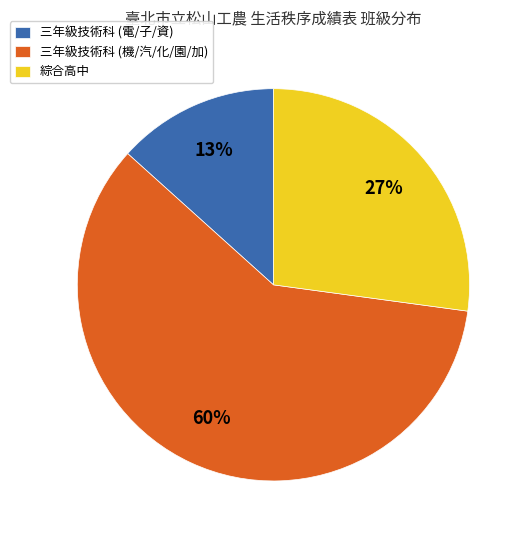

The 三年級技術科 (電/子/資) slice represents 13% of the pie. True or false?

True